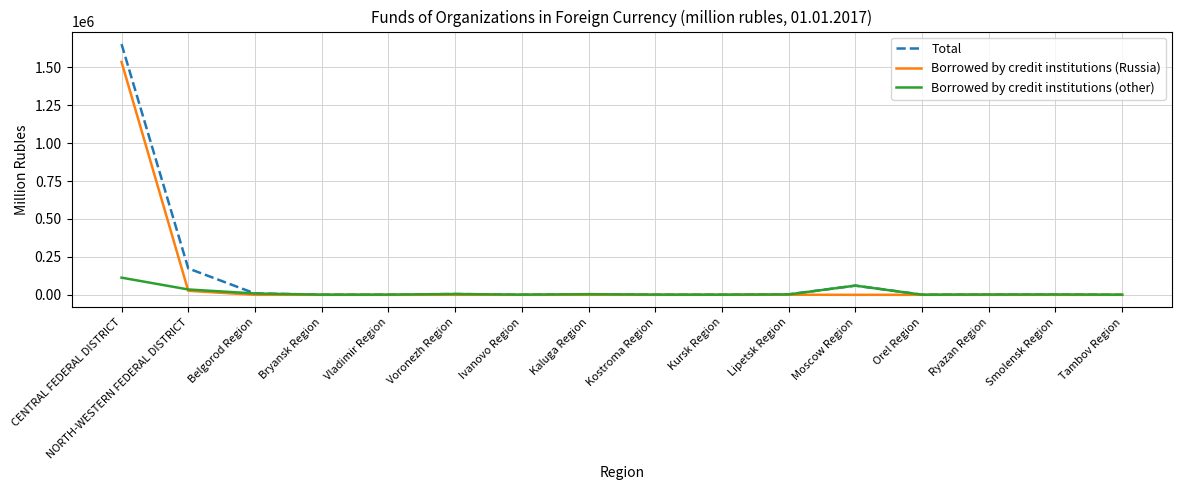

List the series in order of their overall mean, highest first.

Total, Borrowed by credit institutions (Russia), Borrowed by credit institutions (other)